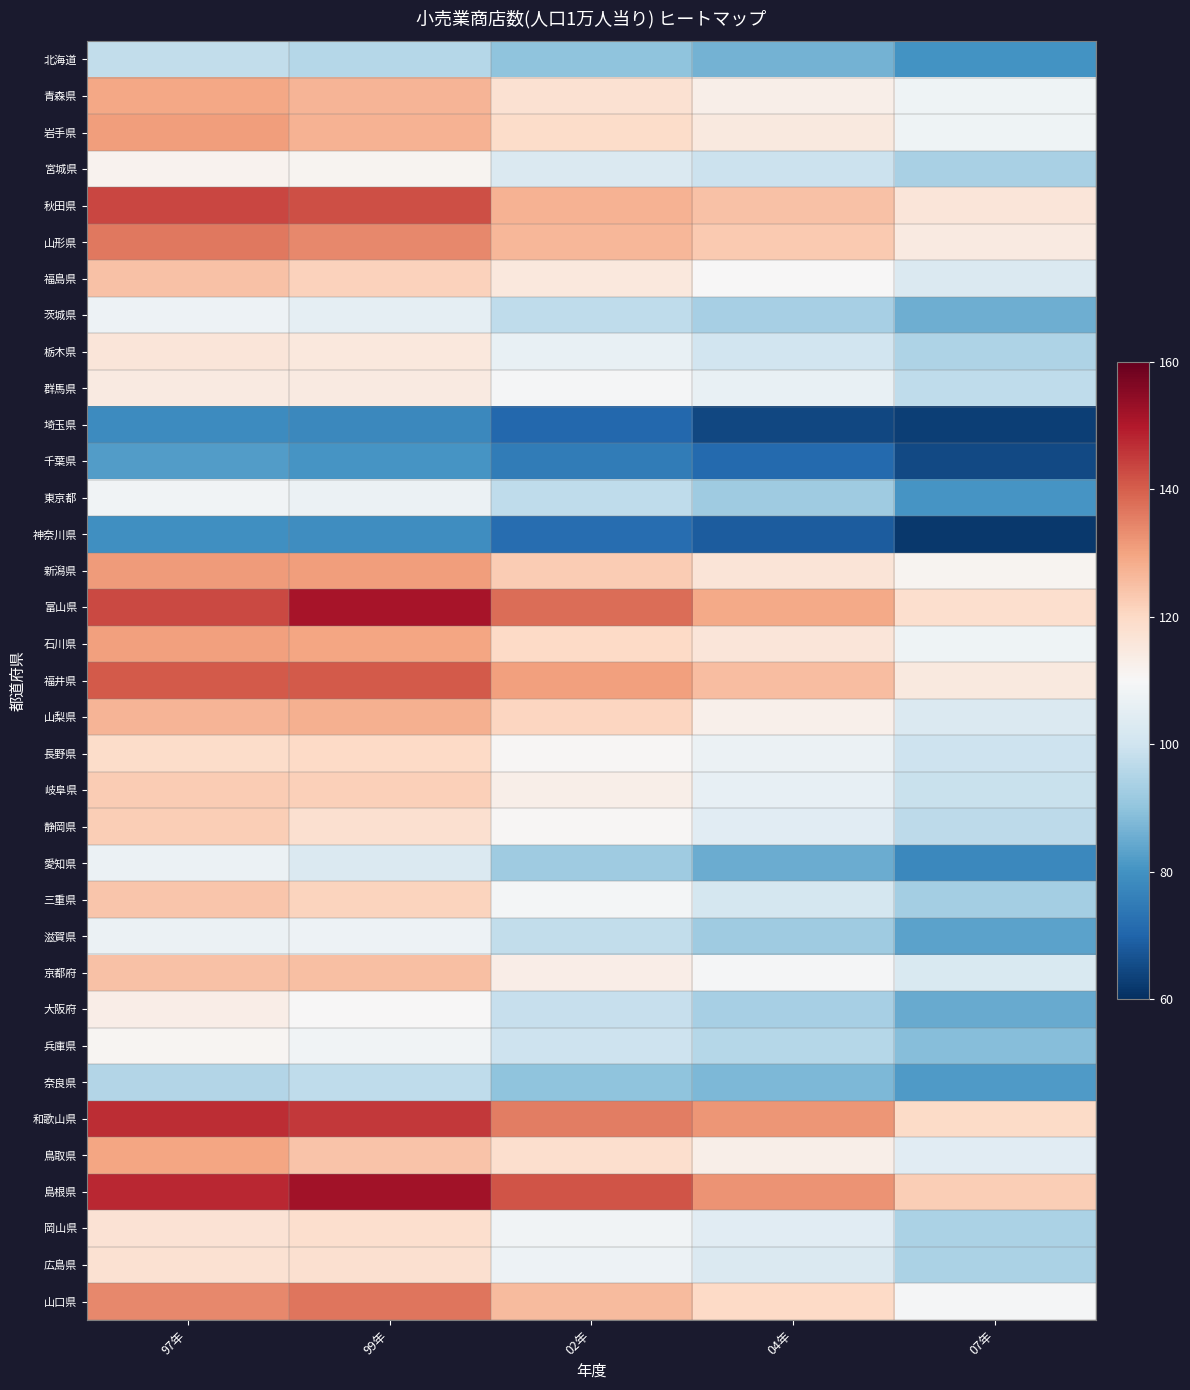

List the series in order of their peak value, lowest first.

埼玉県, 神奈川県, 千葉県, 奈良県, 北海道, 愛知県, 茨城県, 滋賀県, 東京都, 兵庫県, 宮城県, 大阪府, 群馬県, 栃木県, 広島県, 岡山県, 長野県, 静岡県, 岐阜県, 三重県, 福島県, 京都府, 山梨県, 青森県, 鳥取県, 石川県, 岩手県, 新潟県, 山形県, 山口県, 福井県, 秋田県, 和歌山県, 富山県, 島根県